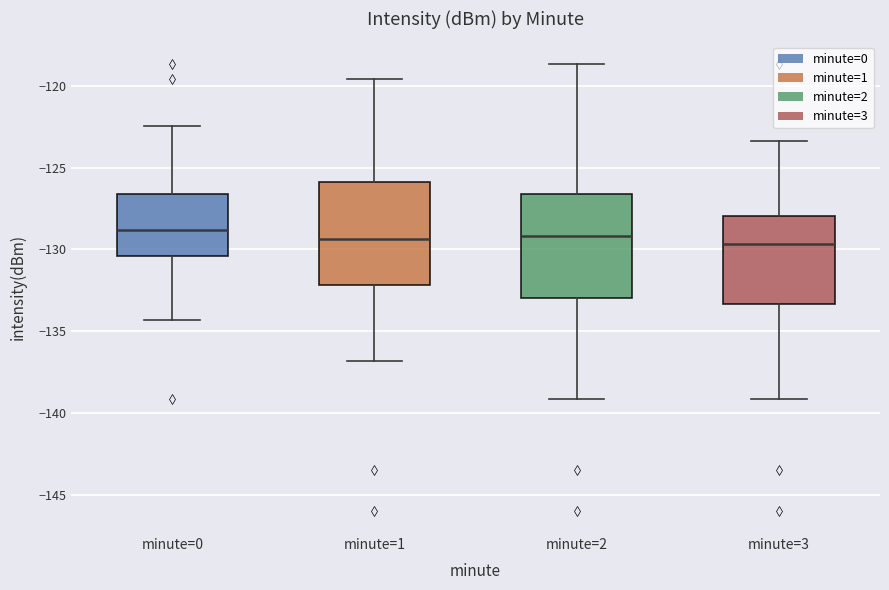

Reading left to right, transcribe this box plot: for each box, give where its median line is, the range the box spans, and where its two whiskers end, as read against the y-axis. The values are not printed on the chart, so give them approximately, as read against the axis.

minute=0: median -129.0, box -130.5 to -126.5, whiskers -134.5 to -122.5
minute=1: median -129.5, box -132.0 to -126.0, whiskers -137.0 to -119.5
minute=2: median -129.0, box -133.0 to -126.5, whiskers -139.0 to -118.5
minute=3: median -129.5, box -133.5 to -128.0, whiskers -139.0 to -123.5